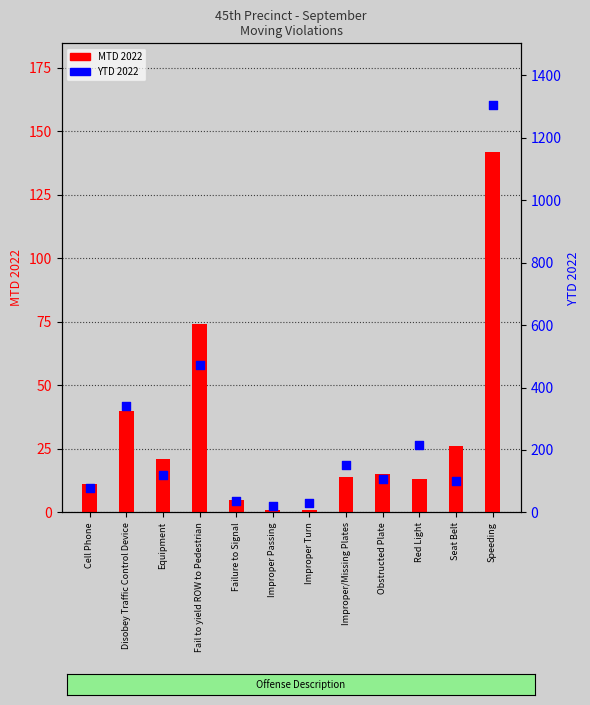

Which series has the widest spread of Y values?

YTD 2022